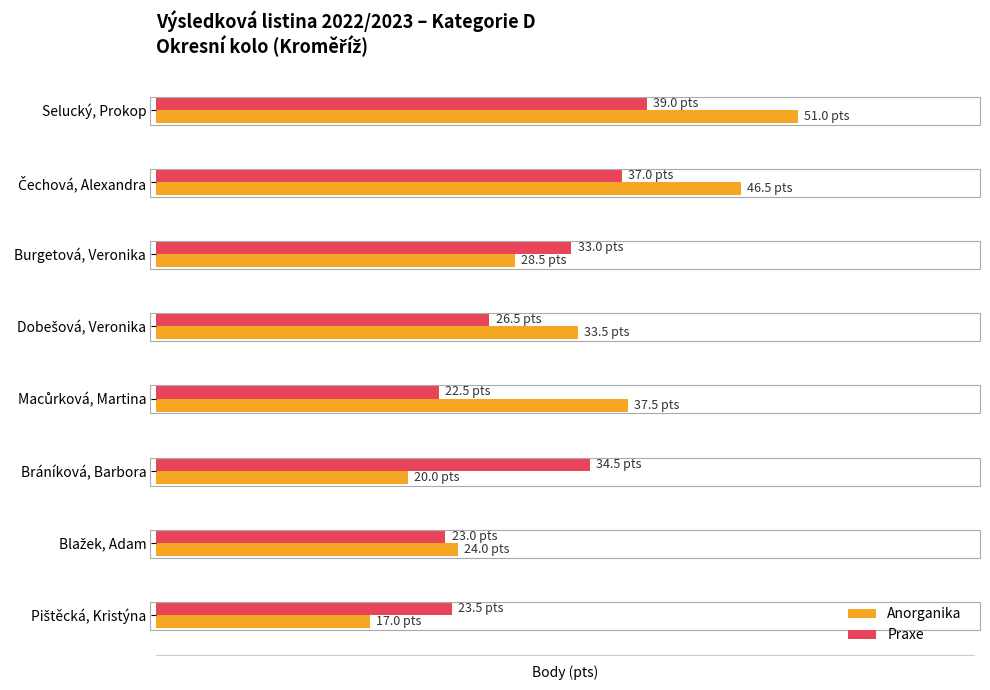

What is the value of the Praxe bar at the 3rd from the left?

33.0